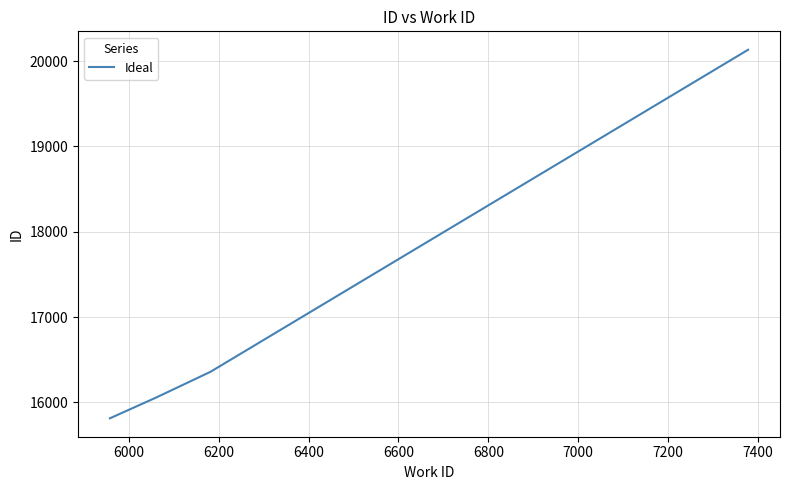

Count the number of categories in the chart.

4